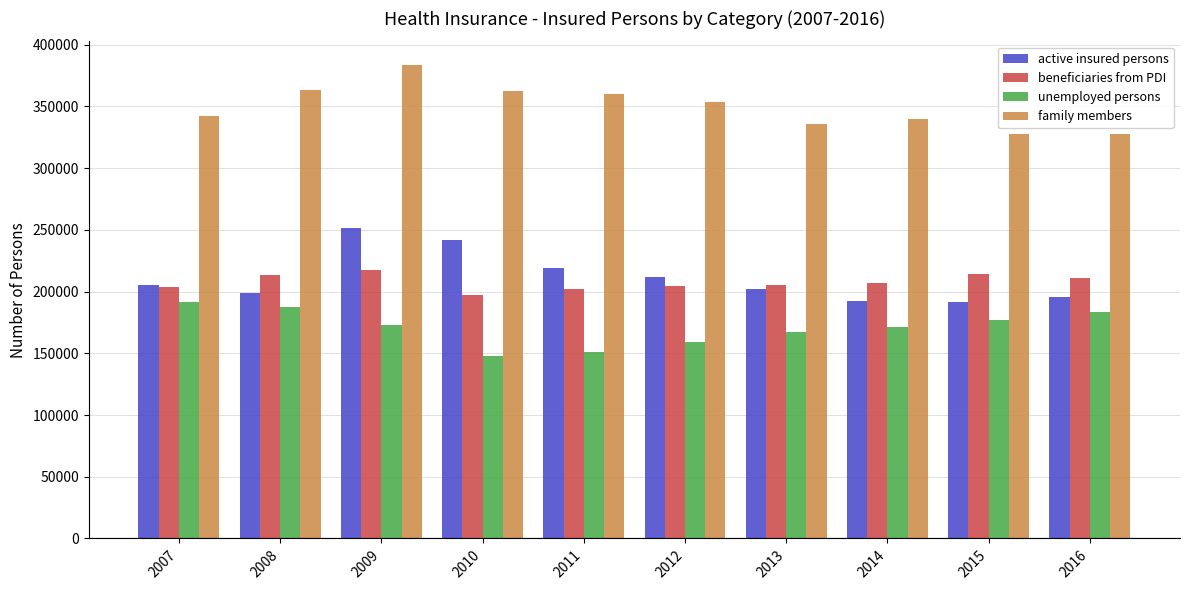

What is the minimum value for beneficiaries from PDI?

197000